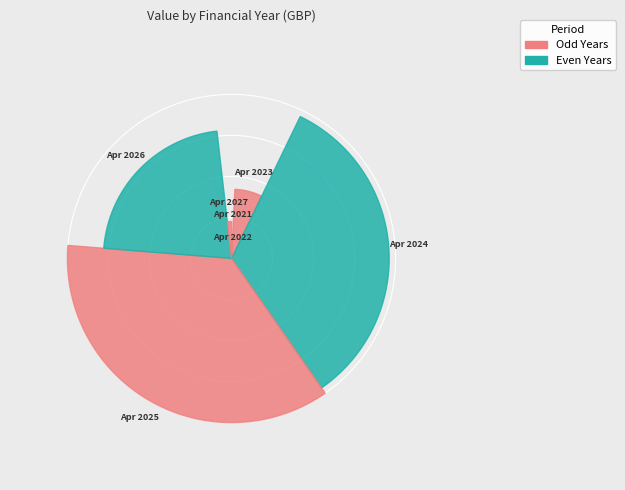

Does April 2025 - March 2026 account for over 50% of the chart?

No